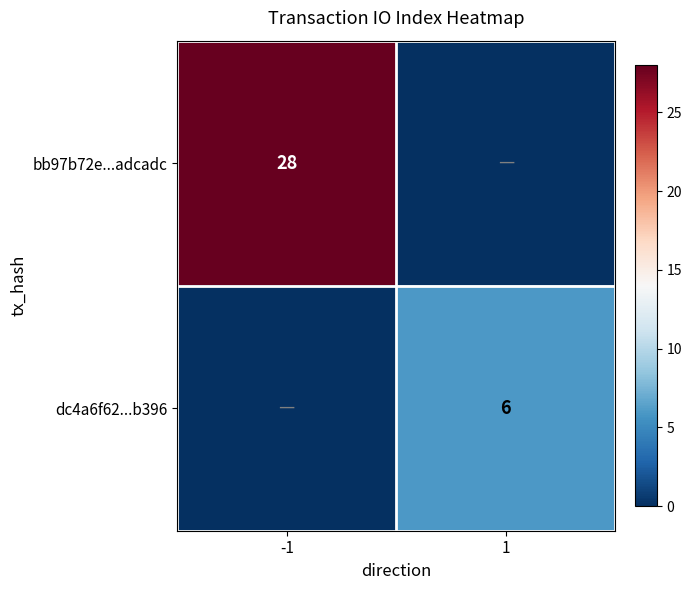

What is the difference between the highest and lowest values at -1?

28